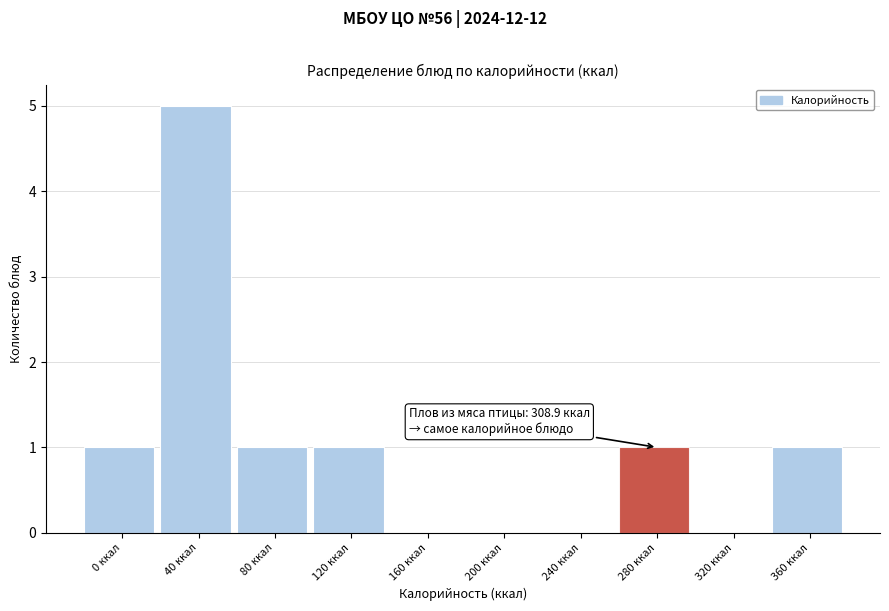

Reading left to right, extract all data points from this chart.

0 ккал=1	40 ккал=5	80 ккал=1	120 ккал=1	160 ккал=0	200 ккал=0	240 ккал=0	280 ккал=1	320 ккал=0	360 ккал=1